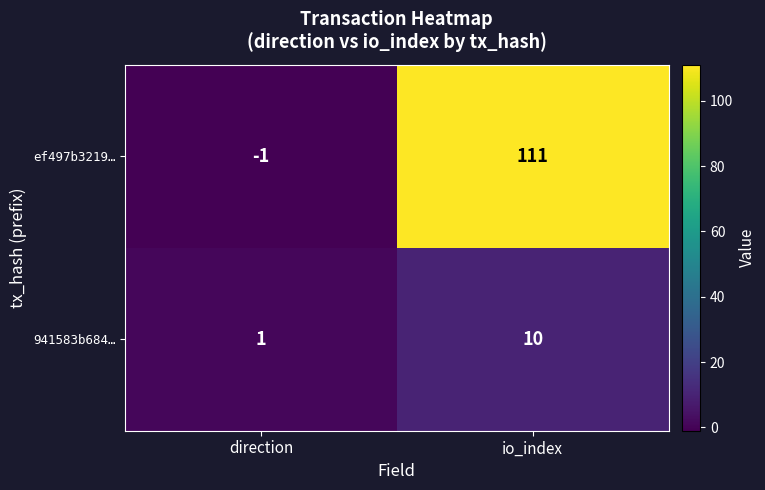

At which category does the chart reach its peak across all series?

io_index